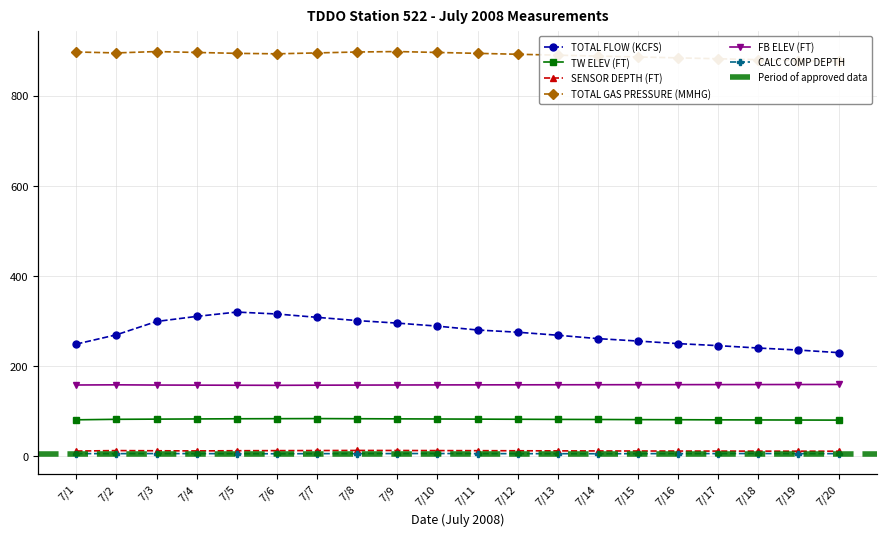

Which series changed the most between 7/7 and 7/12?

TOTAL FLOW (KCFS)